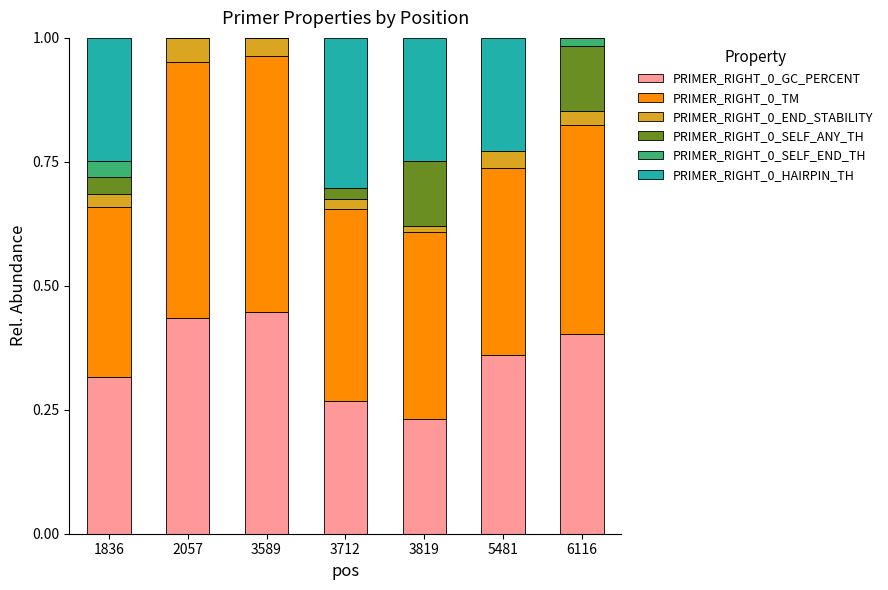

Is it true that PRIMER_RIGHT_0_GC_PERCENT equals 0.3 at 1836?

True